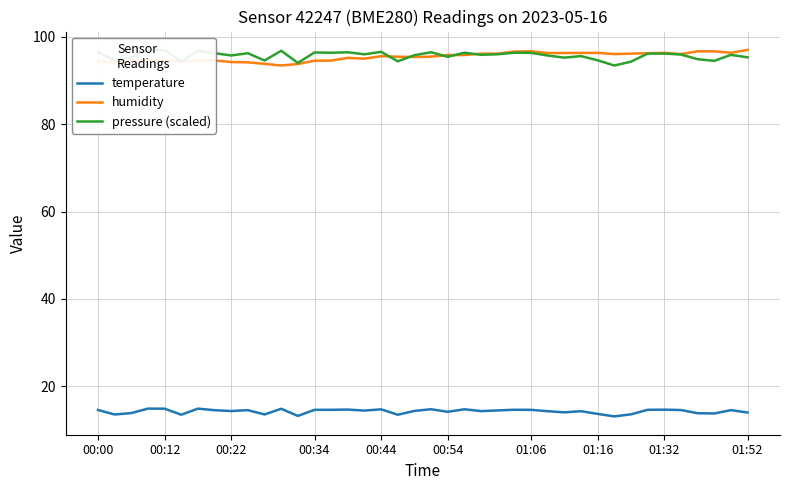

Which series has the largest total across all categories?

pressure (scaled)